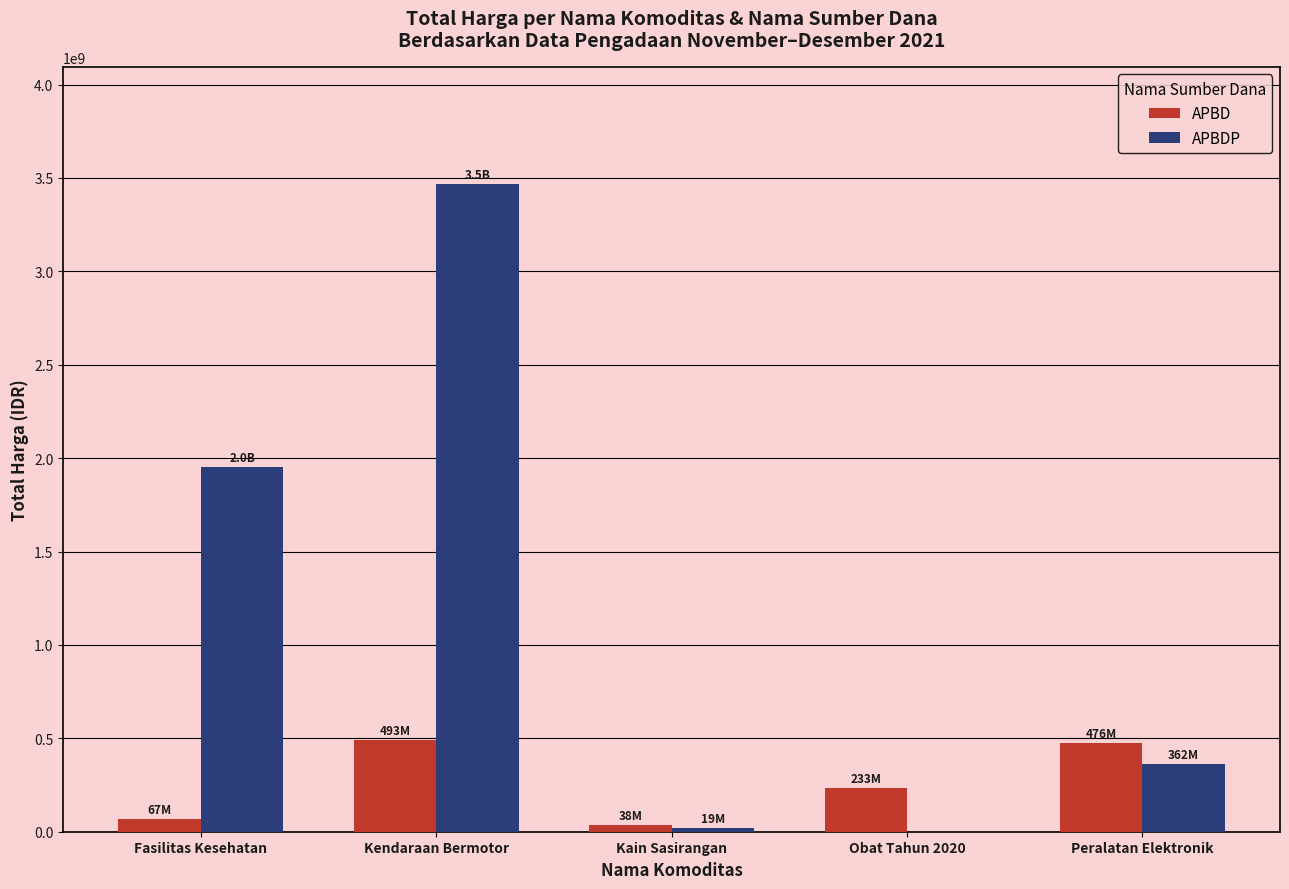

What is the greatest value displayed?

3470001000